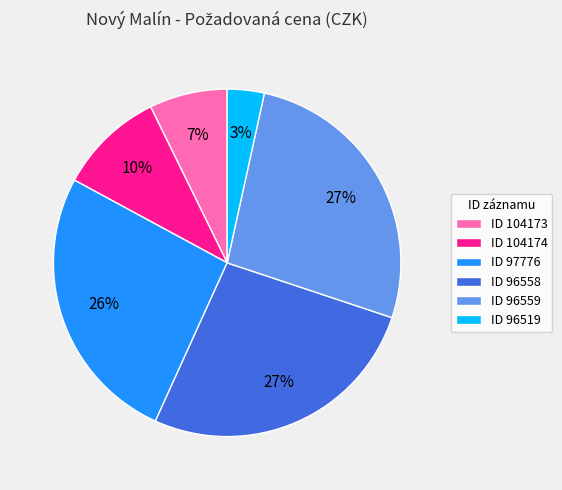

How many slices are in this pie chart?

6